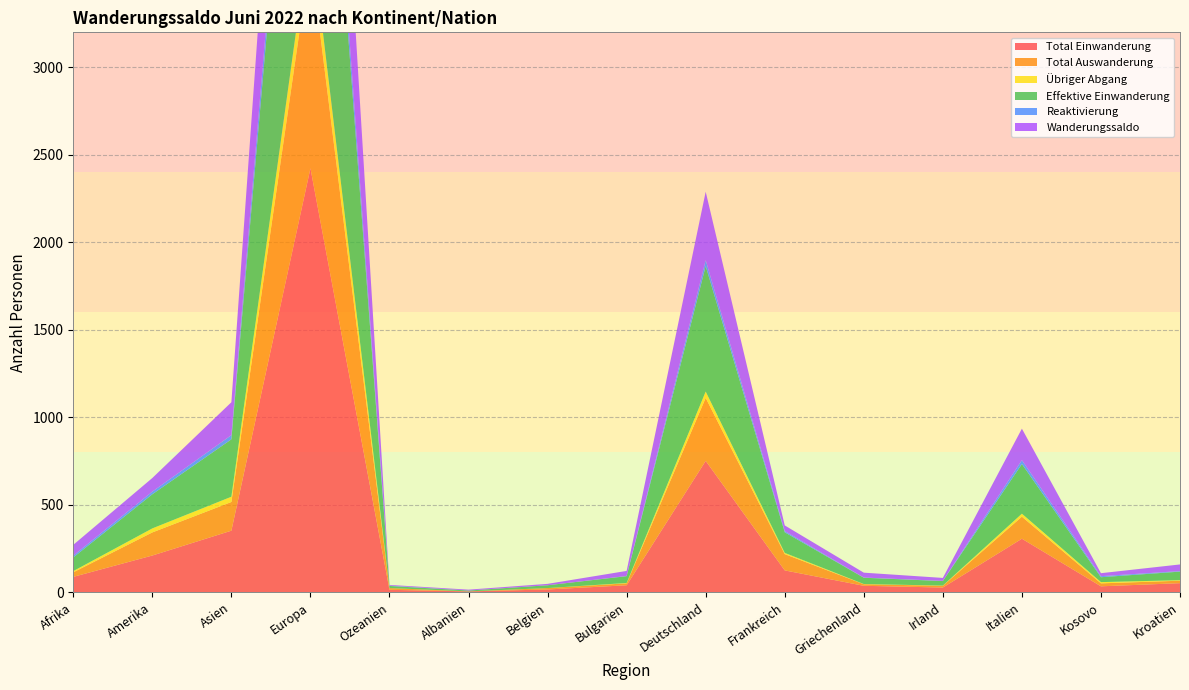

Reading right to left, list all the values displayed in this chart.

Total Einwanderung: Kroatien=52	Kosovo=34	Italien=306	Irland=27	Griechenland=37	Frankreich=125	Deutschland=751	Bulgarien=40	Belgien=16	Albanien=5	Ozeanien=14	Europa=2423	Asien=352	Amerika=210	Afrika=88
Total Auswanderung: Kroatien=14	Kosovo=17	Italien=126	Irland=10	Griechenland=9	Frankreich=93	Deutschland=360	Bulgarien=11	Belgien=8	Albanien=0	Ozeanien=10	Europa=1212	Asien=164	Amerika=132	Afrika=26
Übriger Abgang: Kroatien=3	Kosovo=7	Italien=17	Irland=1	Griechenland=1	Frankreich=7	Deutschland=36	Bulgarien=2	Belgien=0	Albanien=0	Ozeanien=0	Europa=160	Asien=30	Amerika=23	Afrika=7
Effektive Einwanderung: Kroatien=49	Kosovo=28	Italien=284	Irland=26	Griechenland=36	Frankreich=118	Deutschland=717	Bulgarien=39	Belgien=16	Albanien=5	Ozeanien=12	Europa=2260	Asien=328	Amerika=195	Afrika=78
Reaktivierung: Kroatien=3	Kosovo=6	Italien=22	Irland=1	Griechenland=1	Frankreich=7	Deutschland=34	Bulgarien=1	Belgien=0	Albanien=0	Ozeanien=2	Europa=163	Asien=24	Amerika=15	Afrika=10
Wanderungssaldo: Kroatien=38	Kosovo=17	Italien=180	Irland=17	Griechenland=28	Frankreich=32	Deutschland=391	Bulgarien=29	Belgien=8	Albanien=5	Ozeanien=4	Europa=1211	Asien=188	Amerika=78	Afrika=62